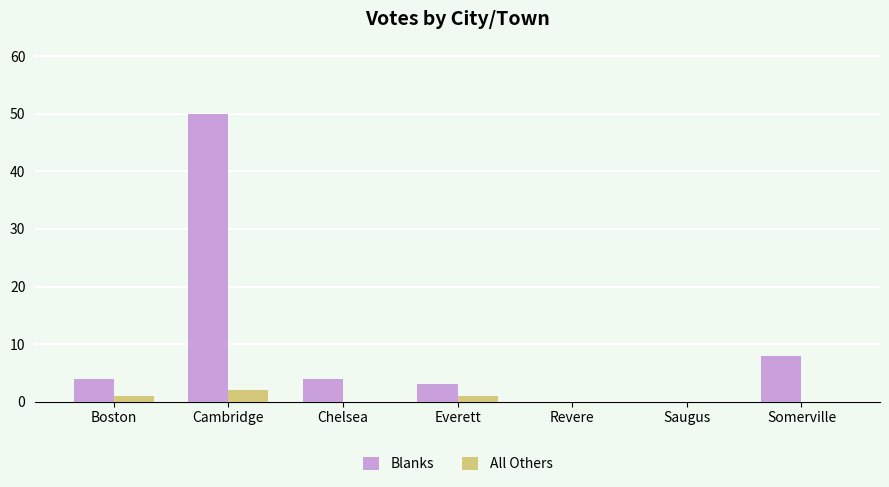

What is the sum of all All Others values?

4